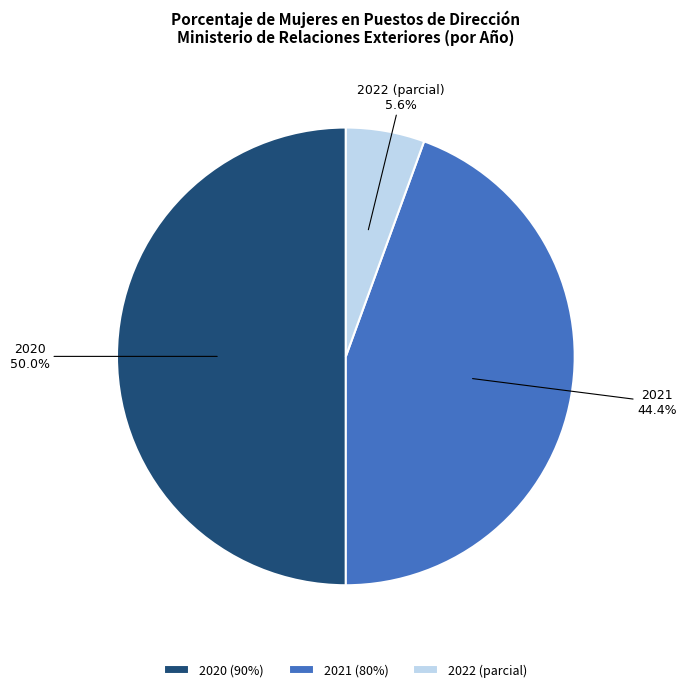

Do 2021 (80%) and 2020 (90%) together represent more than half of the pie?

Yes